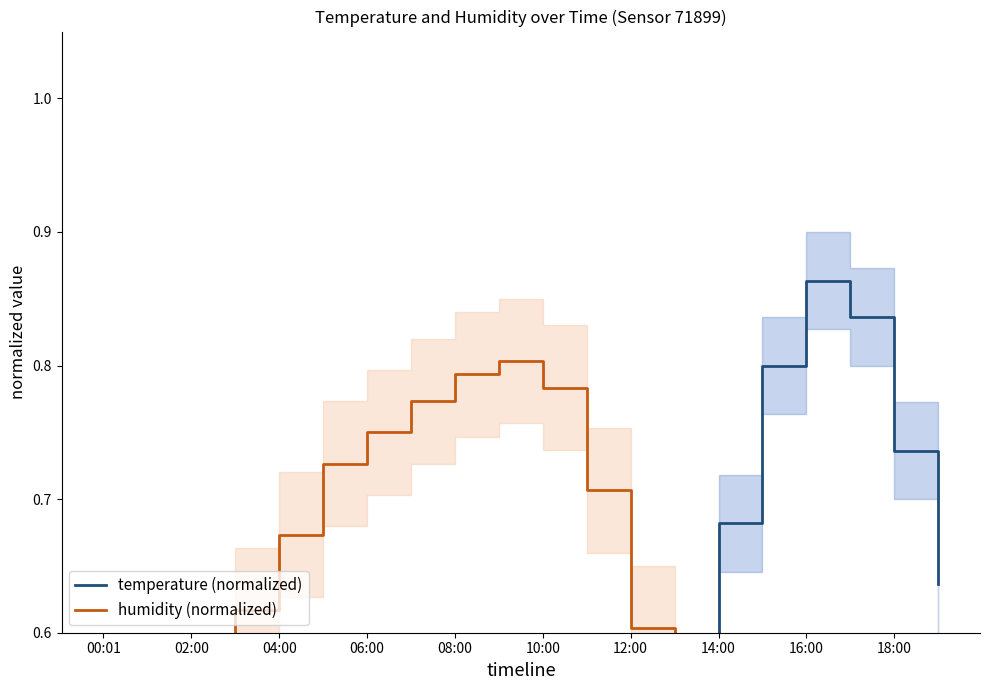

List the series in order of their peak value, highest first.

temperature (normalized), humidity (normalized)